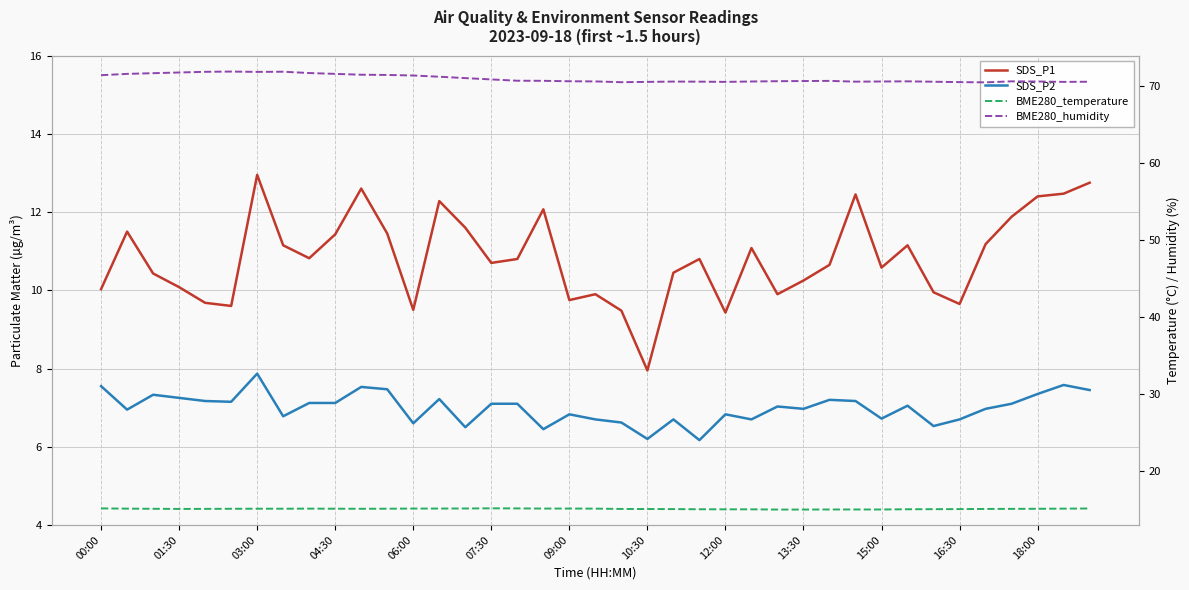

True or false: SDS_P2 has more than 1 points higher than both neighbors.

True